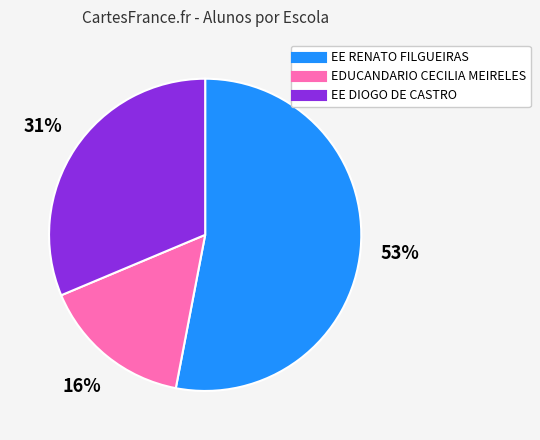

To the nearest percent, what portion does EDUCANDARIO CECILIA MEIRELES represent?

16%